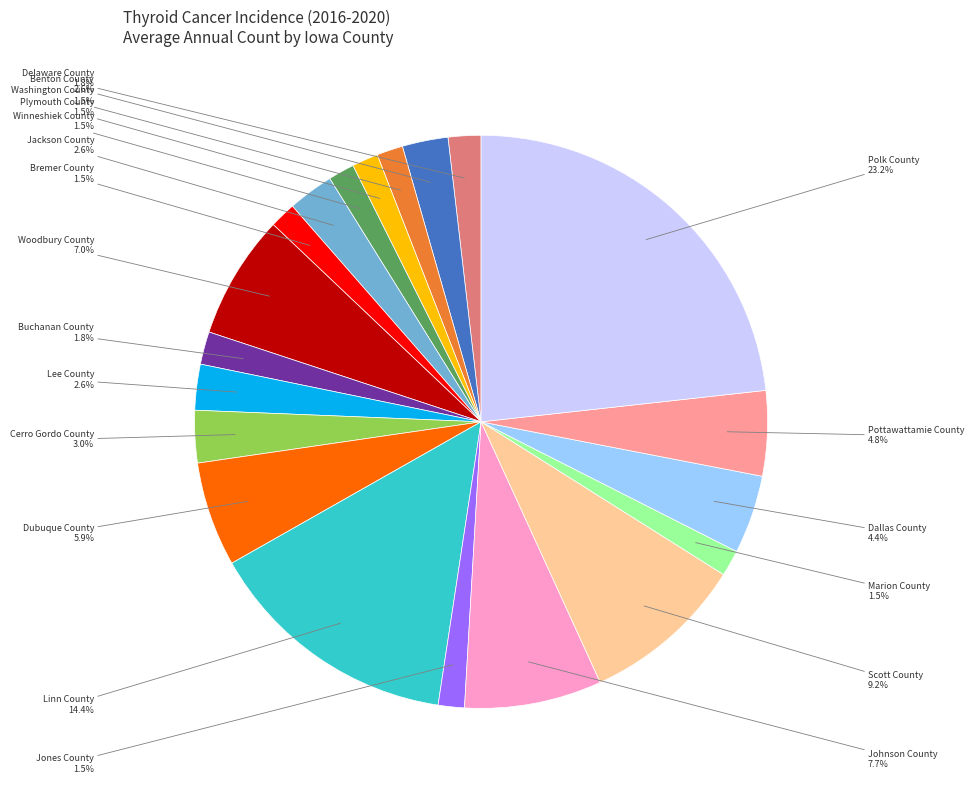

Is there a majority slice in this chart?

No